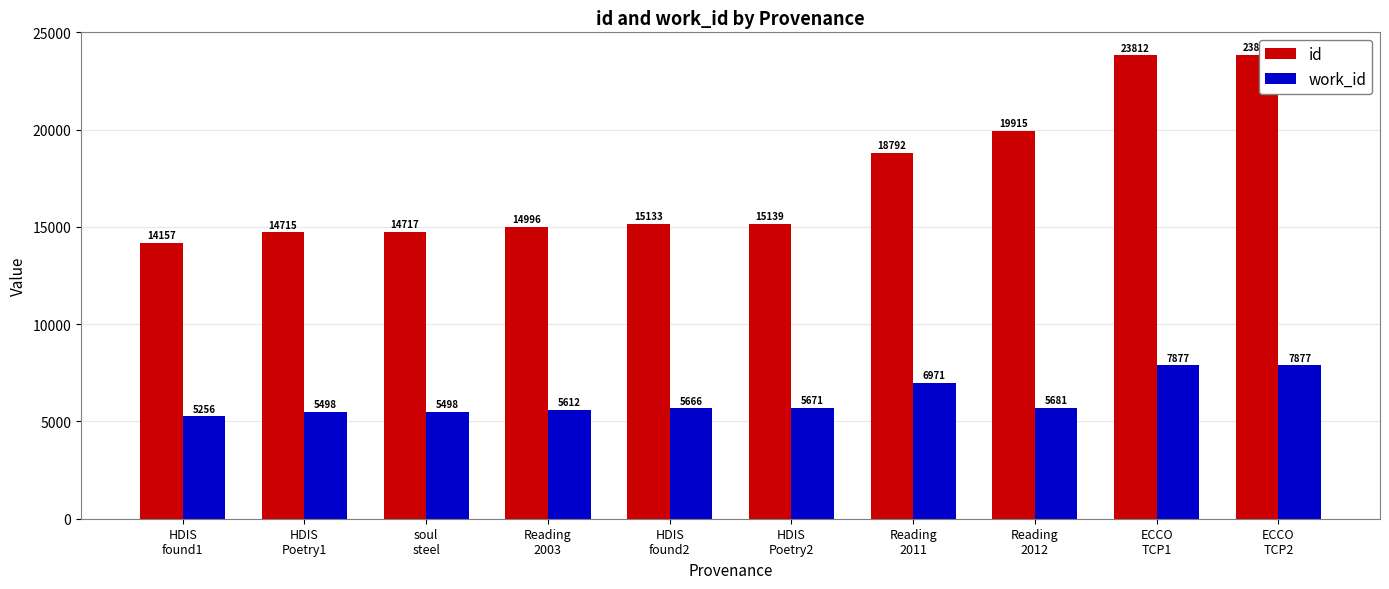

What is the maximum value shown in the chart?

23816